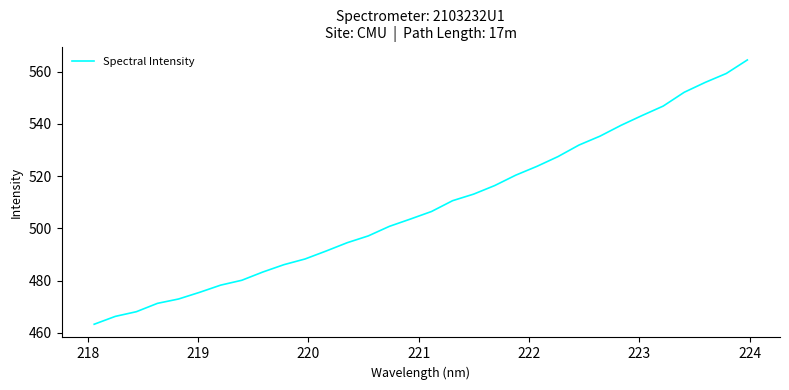

What is the smallest value displayed?

463.3